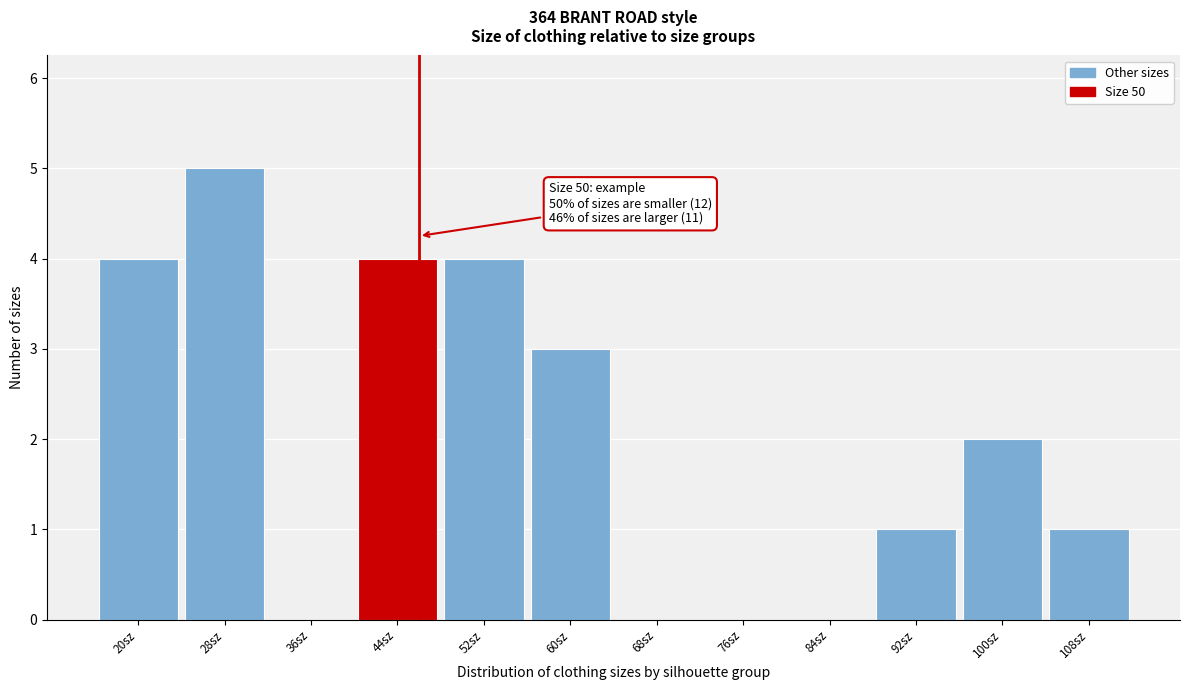

Reading left to right, transcribe all the data shown in this chart.

20sz=4	28sz=5	36sz=0	44sz=4	52sz=4	60sz=3	68sz=0	76sz=0	84sz=0	92sz=1	100sz=2	108sz=1